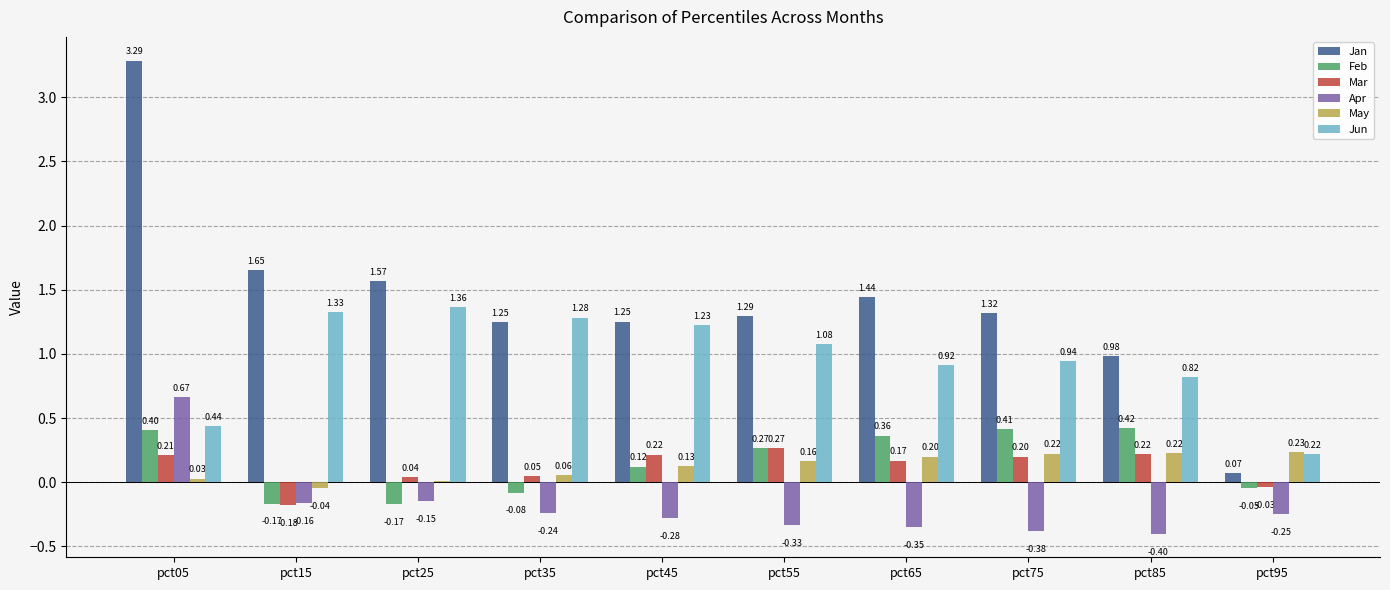

At which label does Feb reach its peak?

pct85